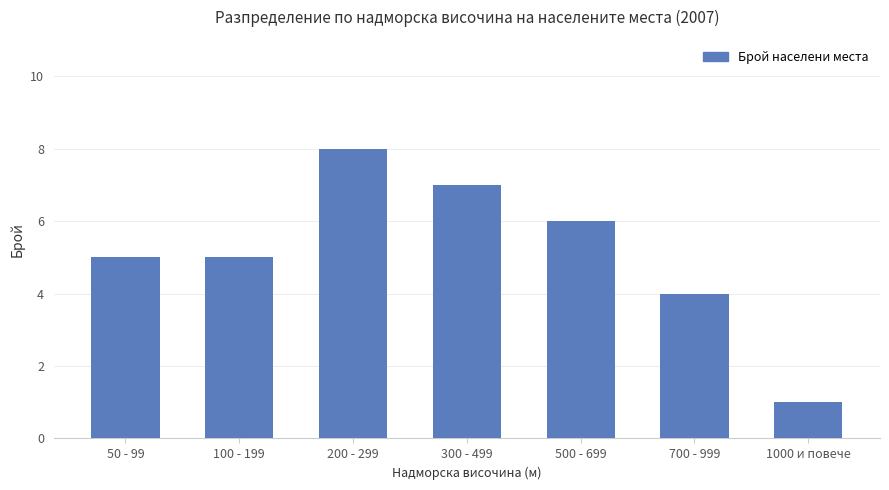

What is the label of the 5th bar from the left?

500 - 699